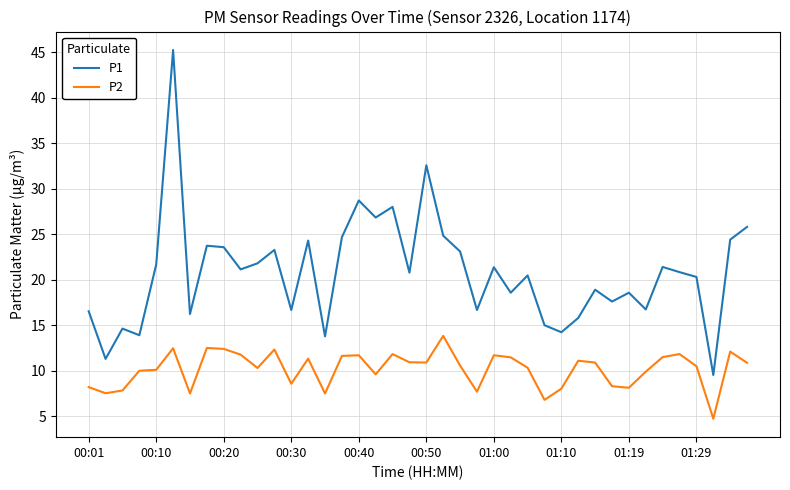

How many lines are shown in the chart?

2